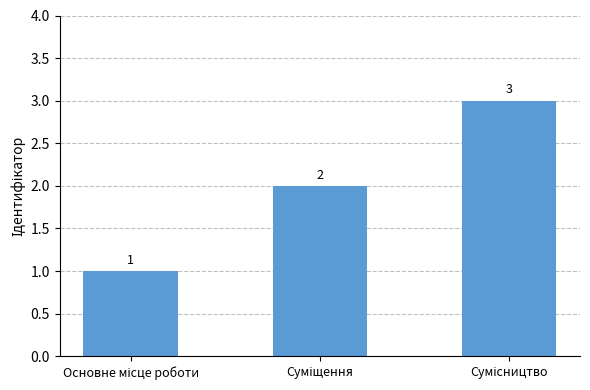

What is the maximum value shown in the chart?

3